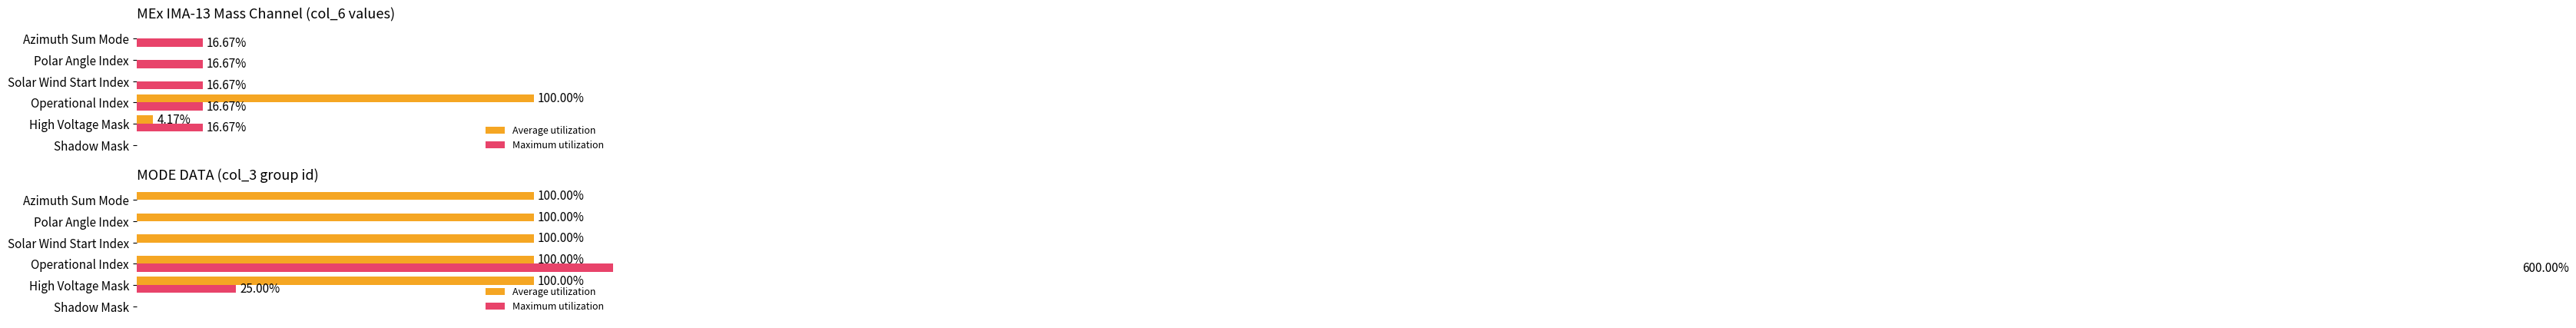

Which series has the widest spread of values?

Maximum utilization